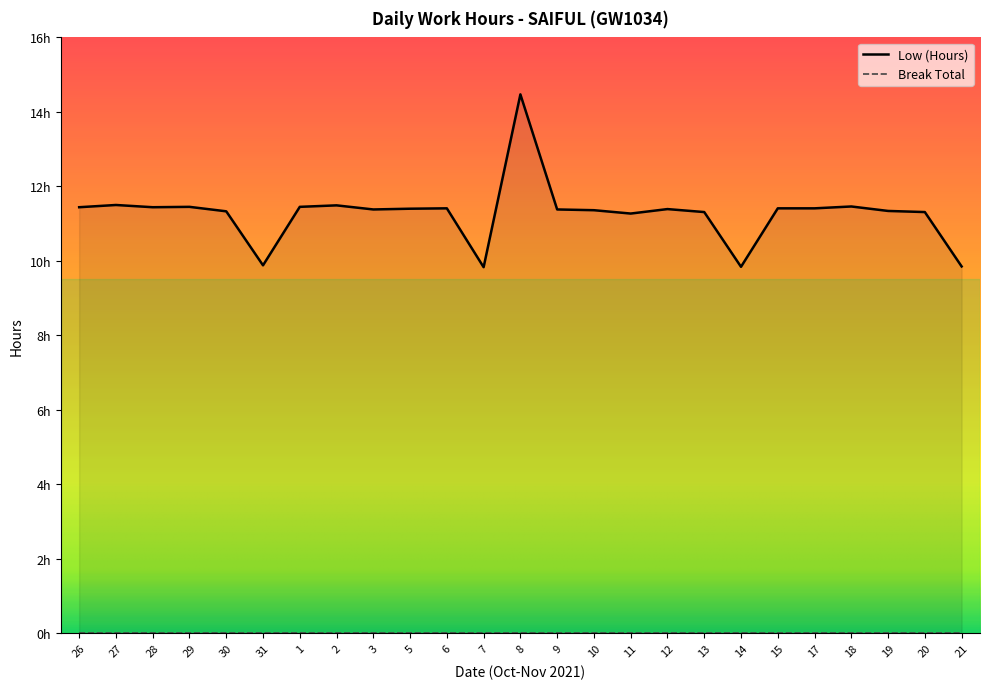

List the labels in order of value, smallest first.

7, 14, 21, 31, 11, 13, 20, 30, 19, 10, 3, 9, 12, 5, 6, 15, 17, 26, 28, 29, 1, 18, 2, 27, 8